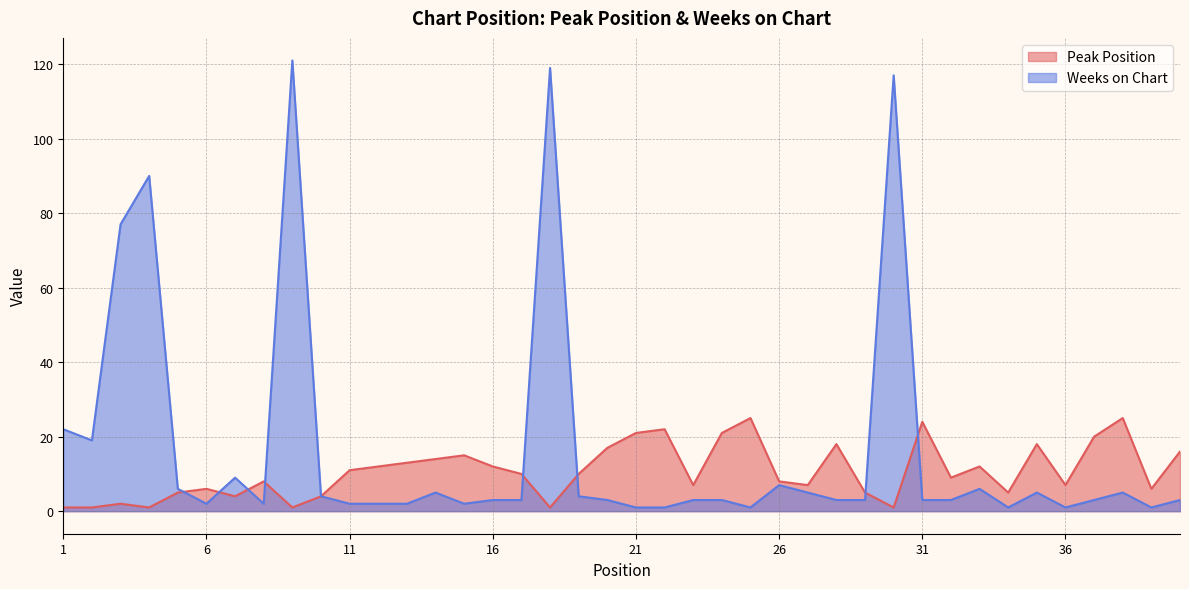

Between 3 and 40, which series saw the biggest shift?

Weeks on Chart